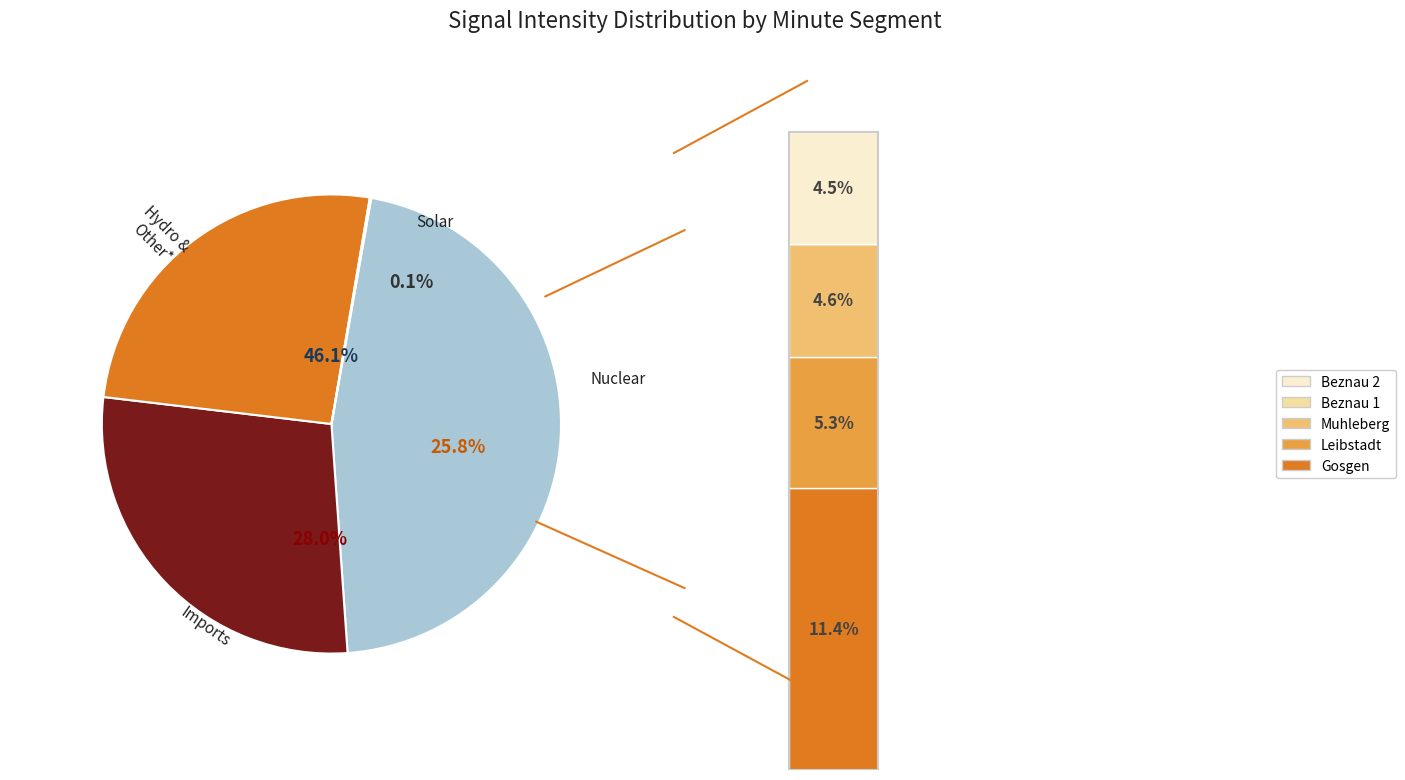

The 8 slice represents 5% of the pie. True or false?

True